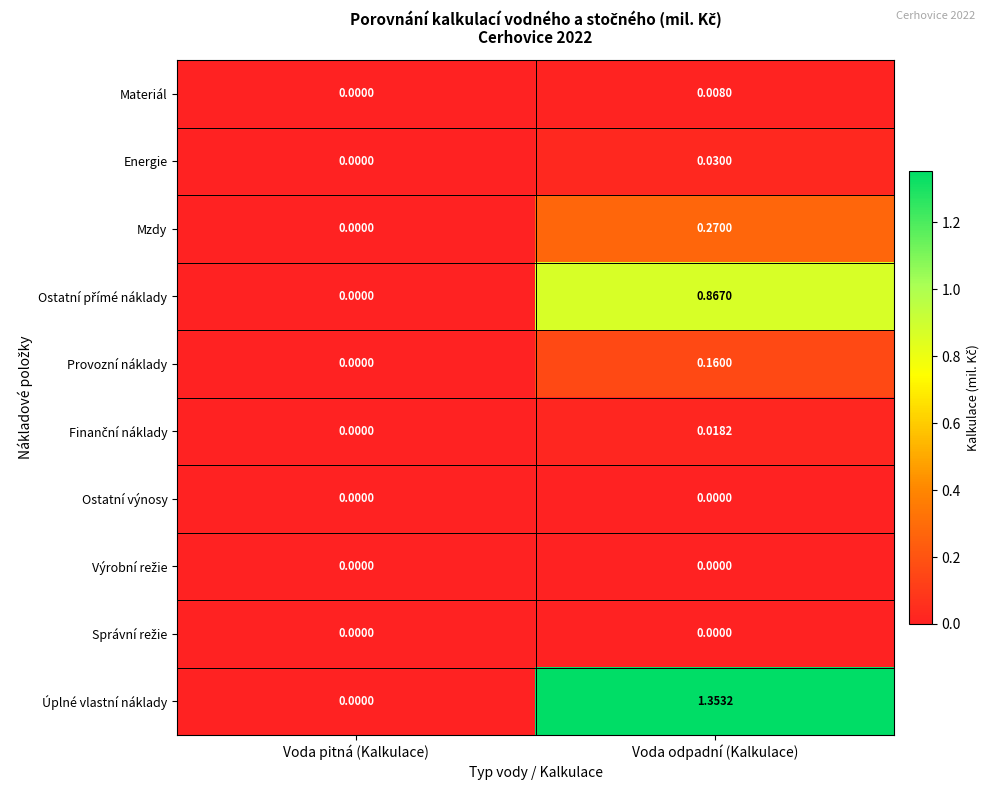

Between Voda pitná (Kalkulace) and Voda odpadní (Kalkulace), which series saw the biggest shift?

Úplné vlastní náklady